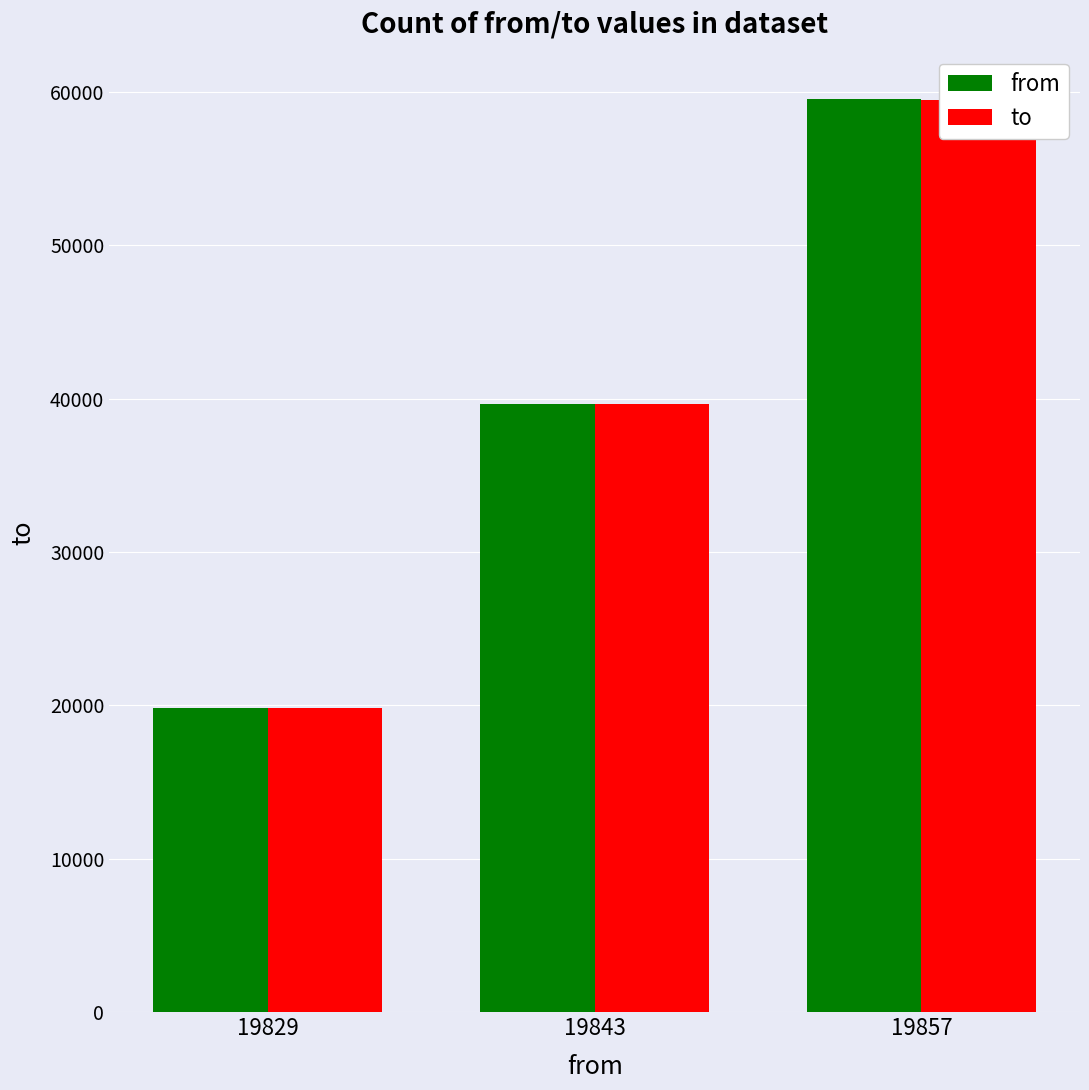

What are all the series names shown in the legend?

from, to